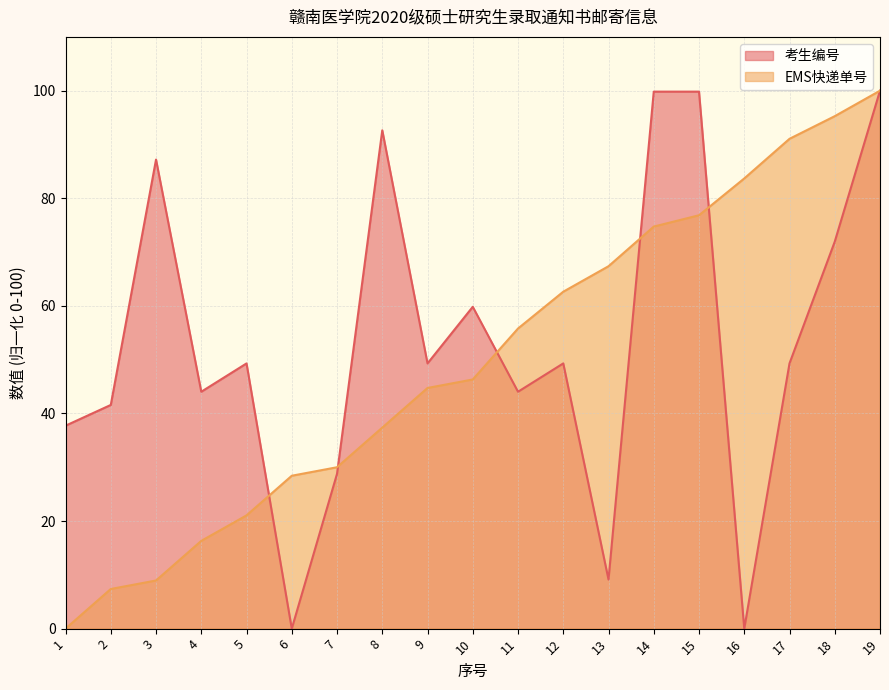

Is the value of EMS快递单号 at 19 greater than the value of 考生编号 at 8?

Yes